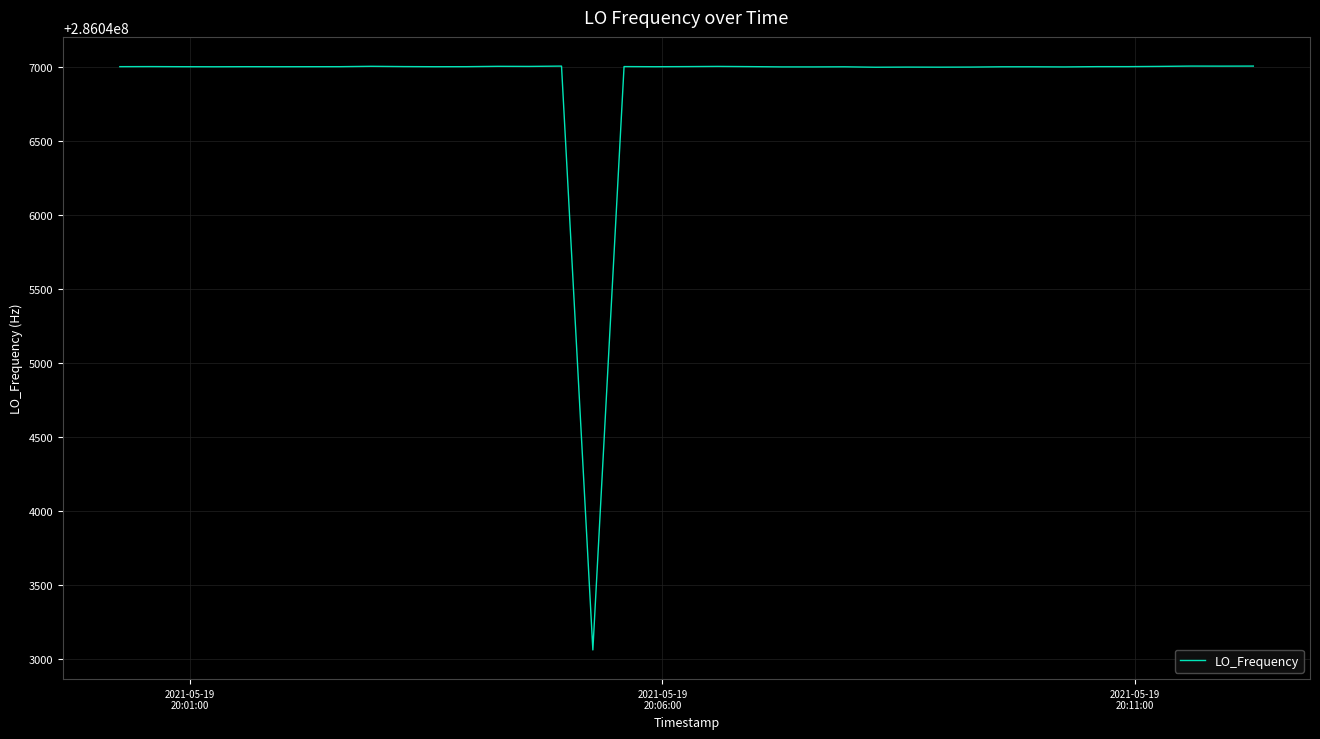

What is the maximum value shown in the chart?

286047004.3